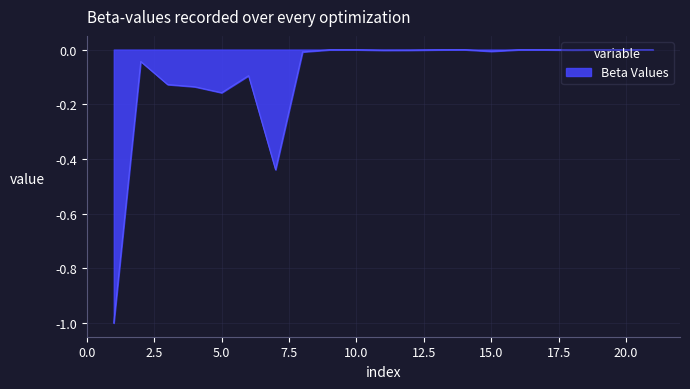

True or false: the data has more than 1 interior local peaks.

True